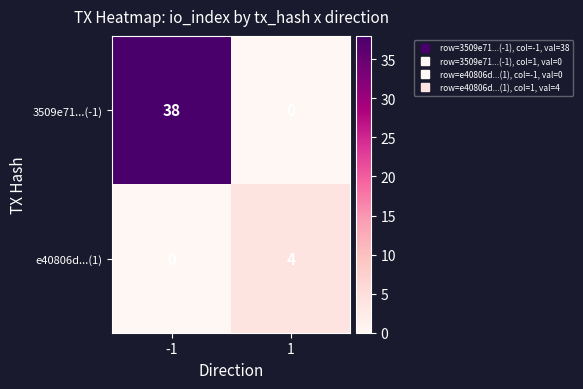

At how many categories does at least one series exceed 5?

1